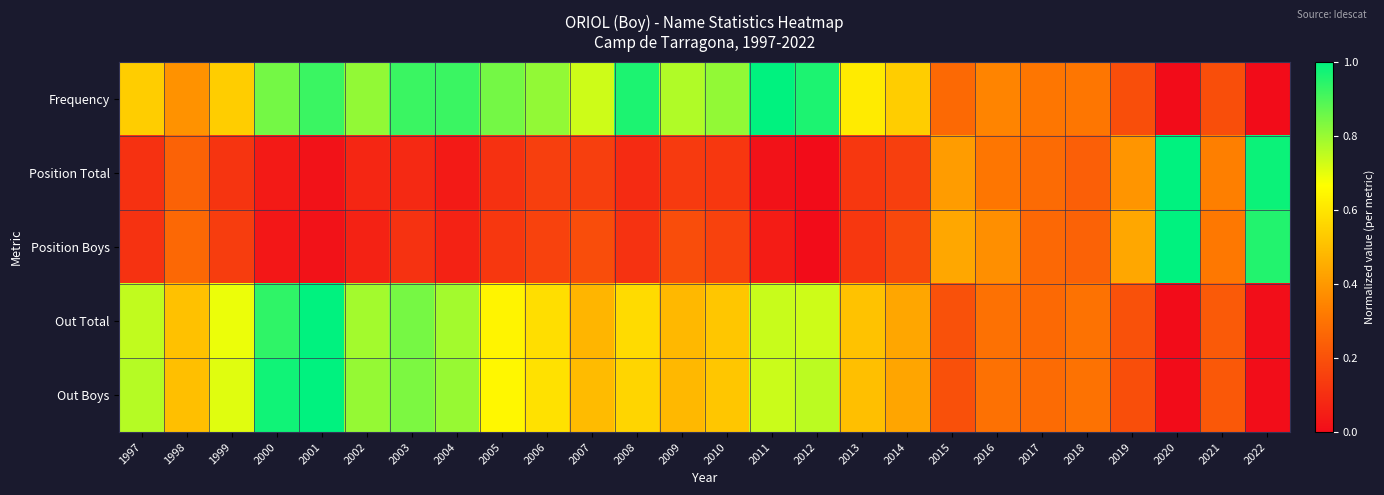

Which series has the largest total across all categories?

Frequency